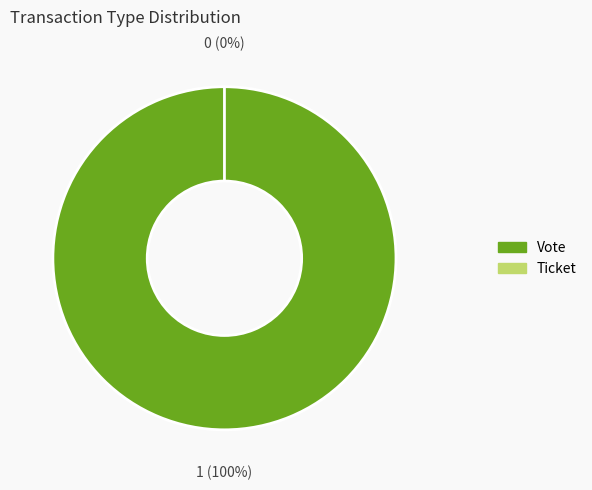

To the nearest percent, what is the difference between the largest and smallest slice percentages?

100%